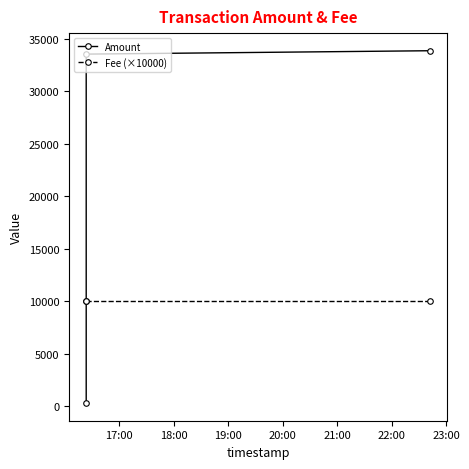

What is the difference between the highest and lowest values at 19:00?

23867